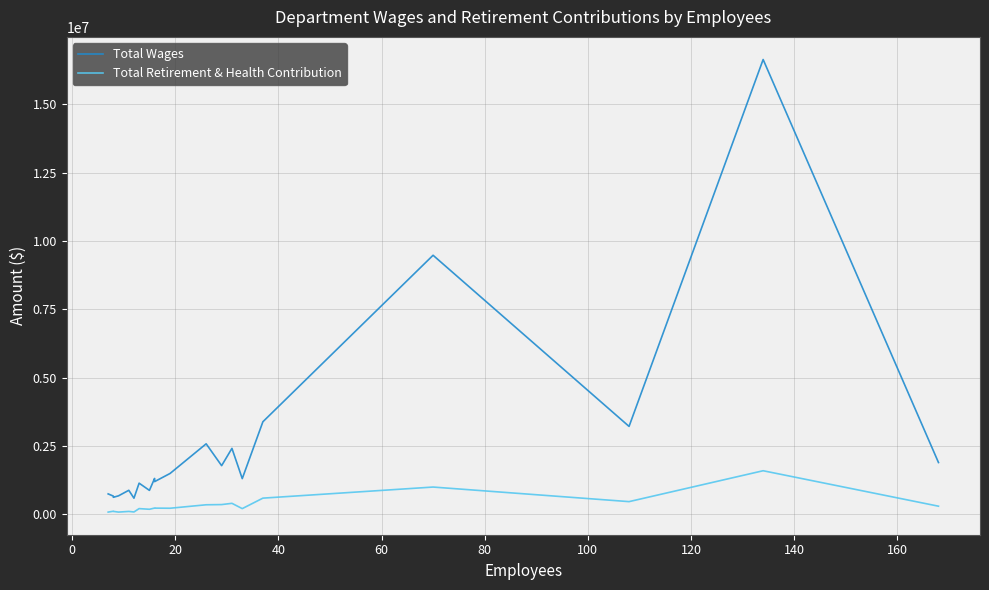

True or false: Total Wages and Total Retirement & Health Contribution cross at least once.

False